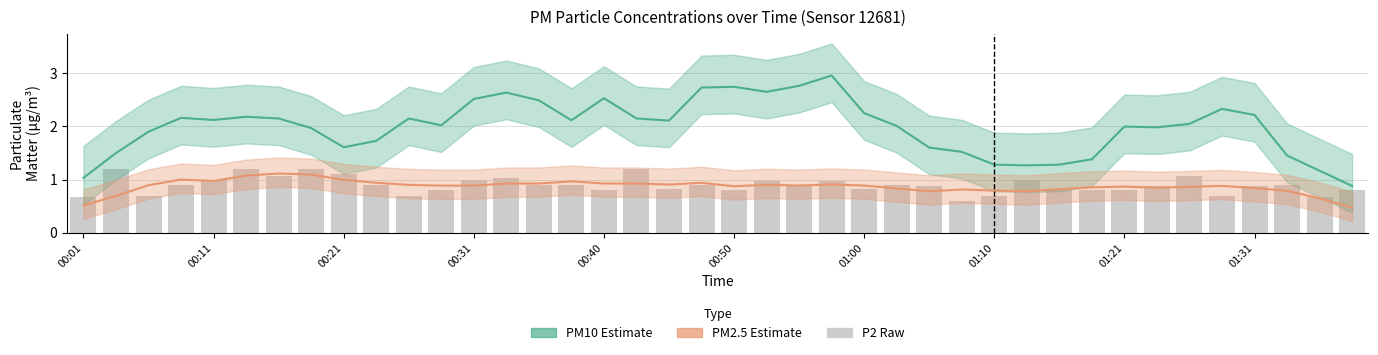

Reading left to right, extract all data points from this chart.

P1 (PM10): 1.0	1.5	1.9	2.2	2.1	2.2	2.1	2.0	1.6	1.7	2.1	2.0	2.5	2.6	2.5	2.1	2.5	2.1	2.1	2.7	2.7	2.6	2.8	3.0	2.2	2.0	1.6	1.5	1.3	1.3	1.3	1.4	2.0	2.0	2.0	2.3	2.2	1.5	1.2	0.9
P2 (PM2.5): 0.5	0.7	0.9	1.0	1.0	1.1	1.1	1.1	1.0	0.9	0.9	0.9	0.9	0.9	0.9	1.0	0.9	0.9	0.9	0.9	0.9	0.9	0.9	0.9	0.9	0.8	0.8	0.8	0.8	0.8	0.8	0.9	0.9	0.8	0.9	0.9	0.8	0.8	0.6	0.5
P2 (raw): 0.7	1.2	0.7	0.9	1.0	1.2	1.1	1.2	1.1	0.9	0.7	0.8	1.0	1.0	0.9	0.9	0.8	1.2	0.8	0.9	0.8	1.0	0.9	1.0	0.8	0.9	0.9	0.6	0.7	1.0	0.8	0.8	0.8	0.9	1.1	0.7	0.9	0.9	0.7	0.8